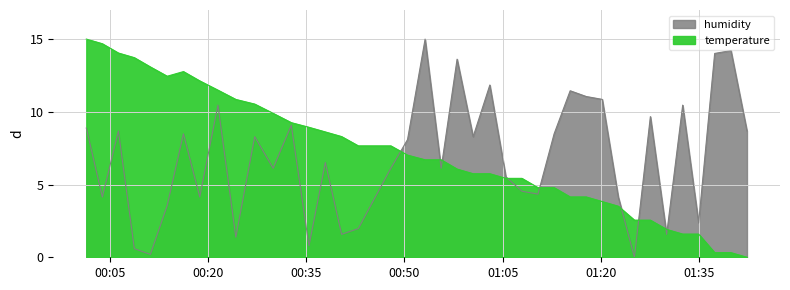

At 00:20, list the series in order from largest to smallest.

temperature, humidity